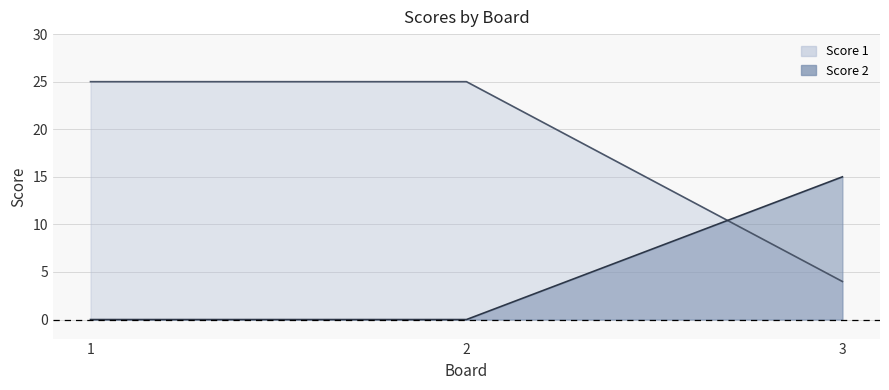

What is the value of the Score 1 point at the 2nd from the left?

25